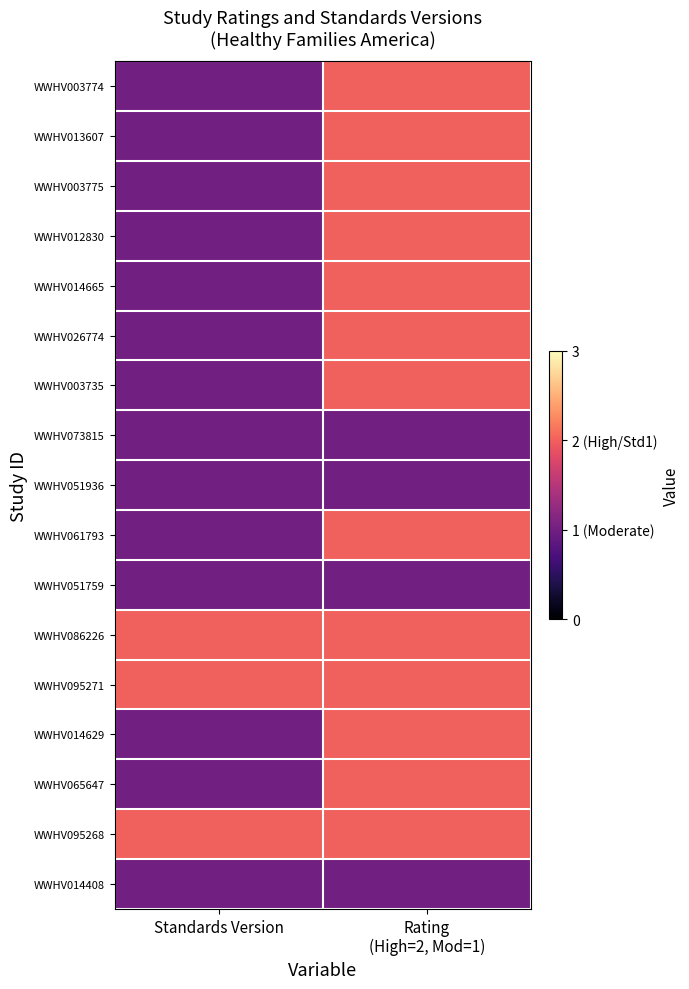

At how many categories does at least one series exceed 1?

2